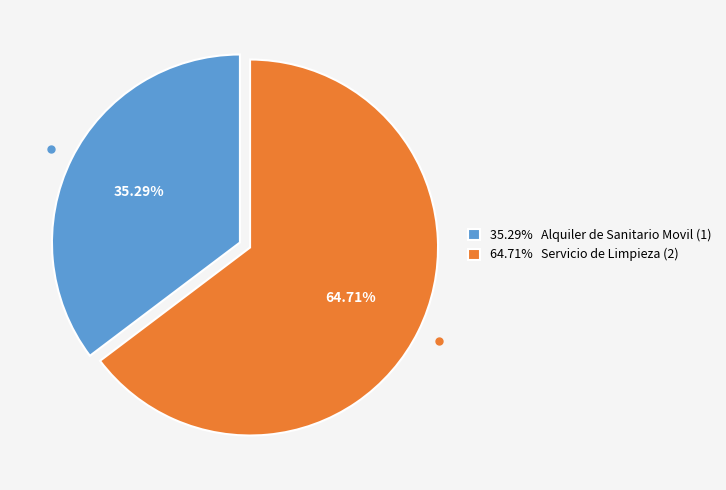

Rank the categories by value from lowest to highest.

35.29% Alquiler de Sanitario Movil (1), 64.71% Servicio de Limpieza (2)